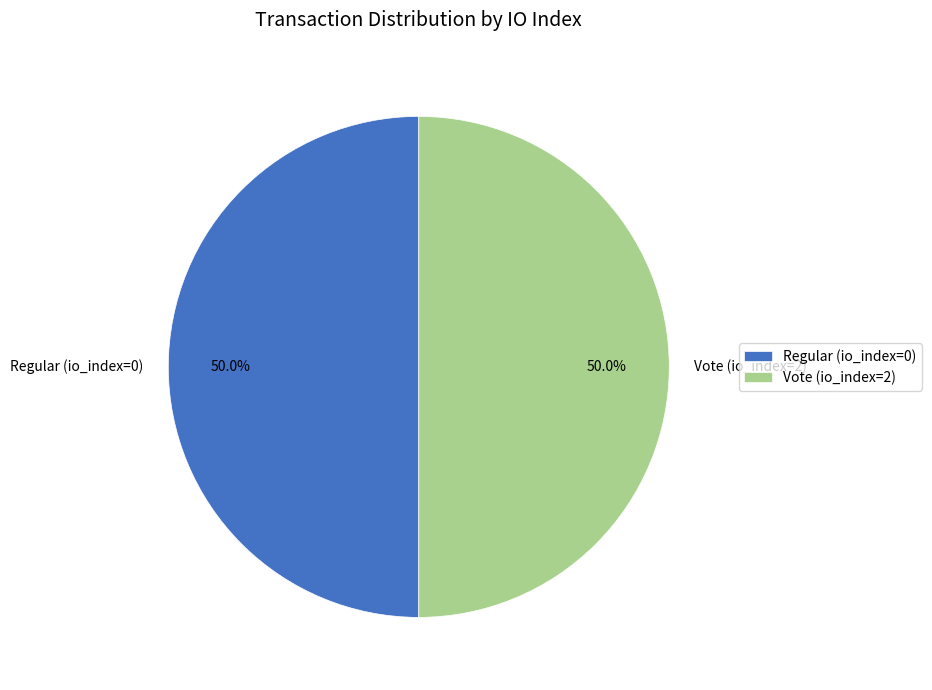

Is it true that Regular (io_index=0) is 1% of the pie?

False